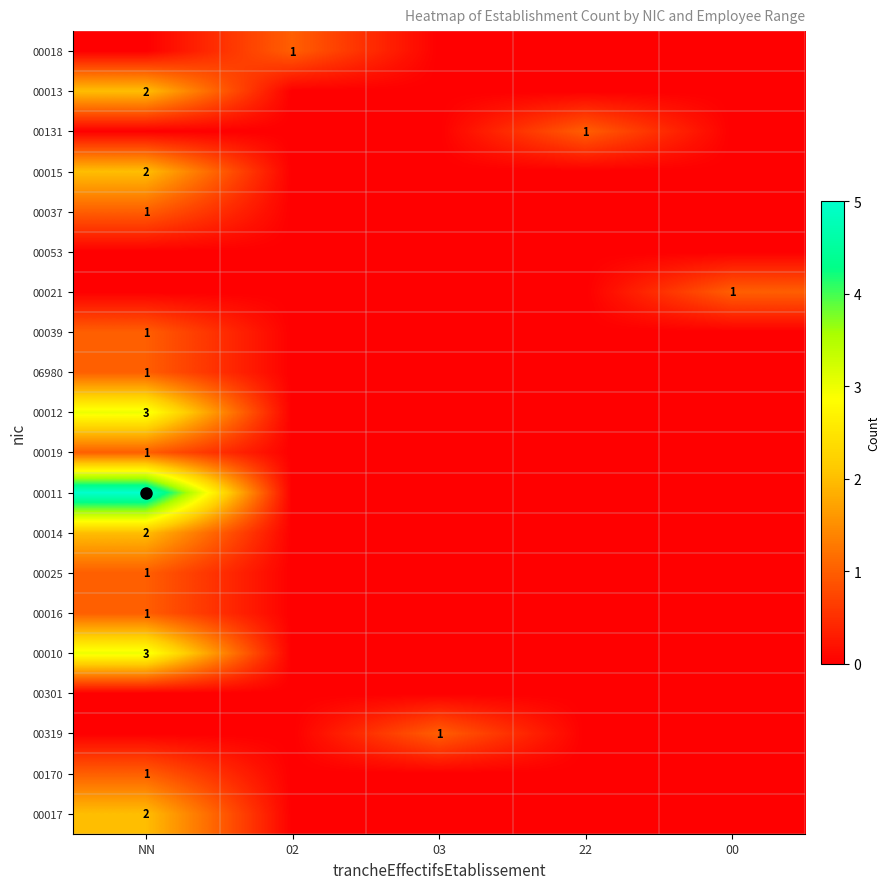

How many series are shown in this chart?

20